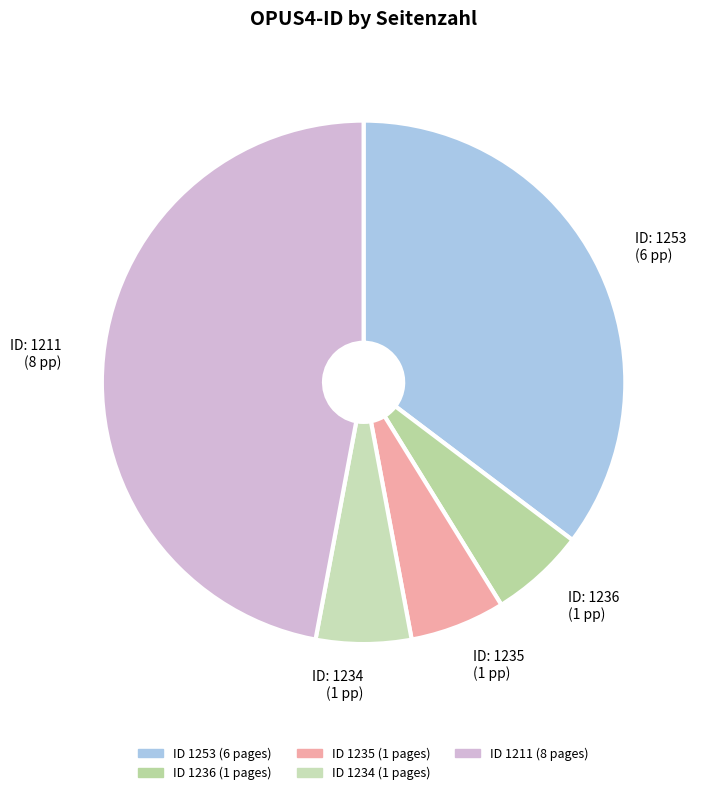

Is there a majority slice in this chart?

No